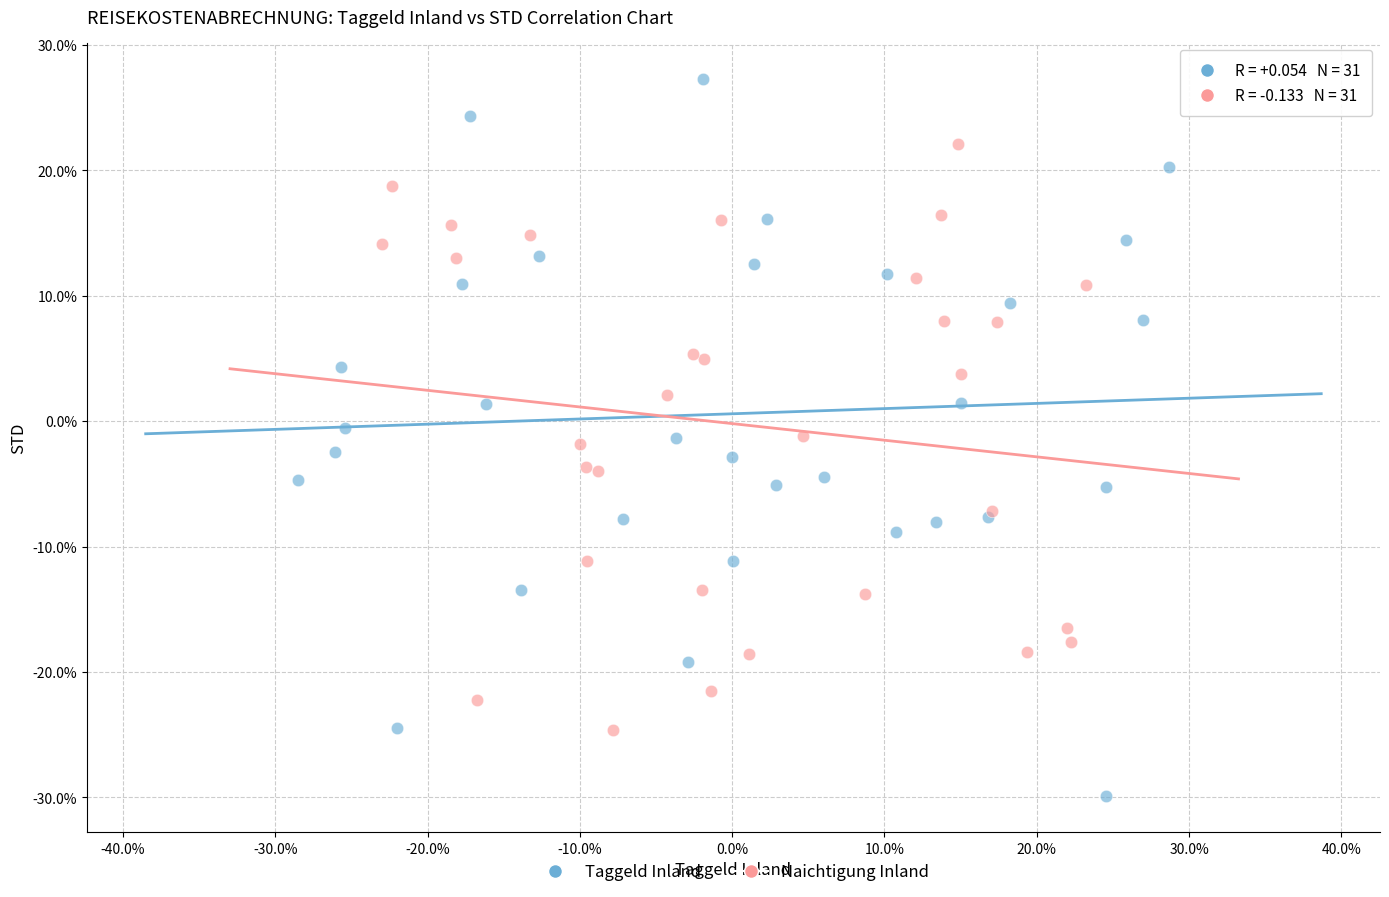

What are all the series names shown in the legend?

Taggeld Inland, Naichtigung Inland